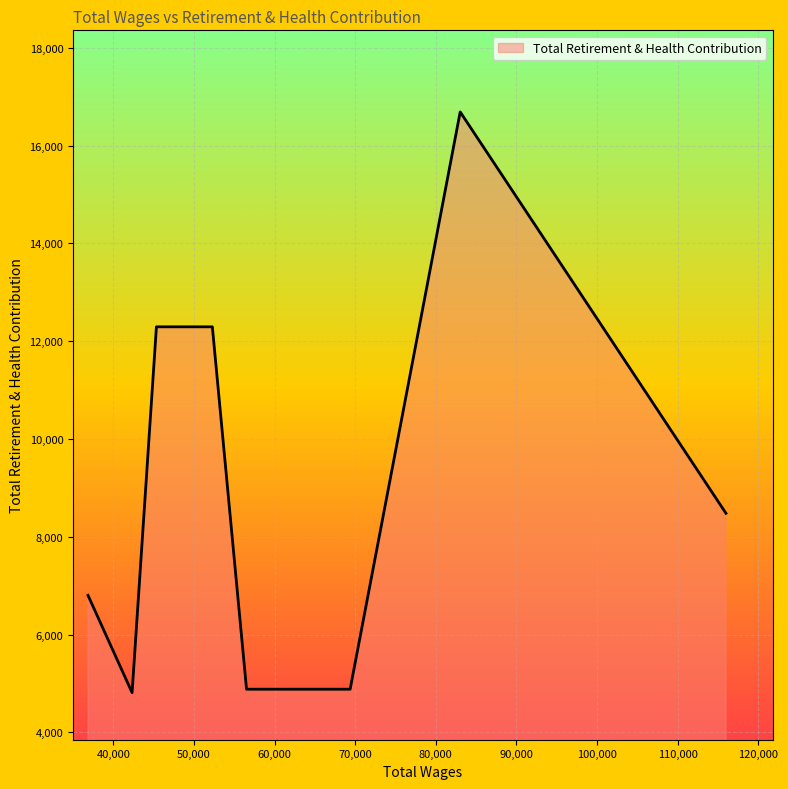

What is the difference between the maximum and second lowest values?

11807